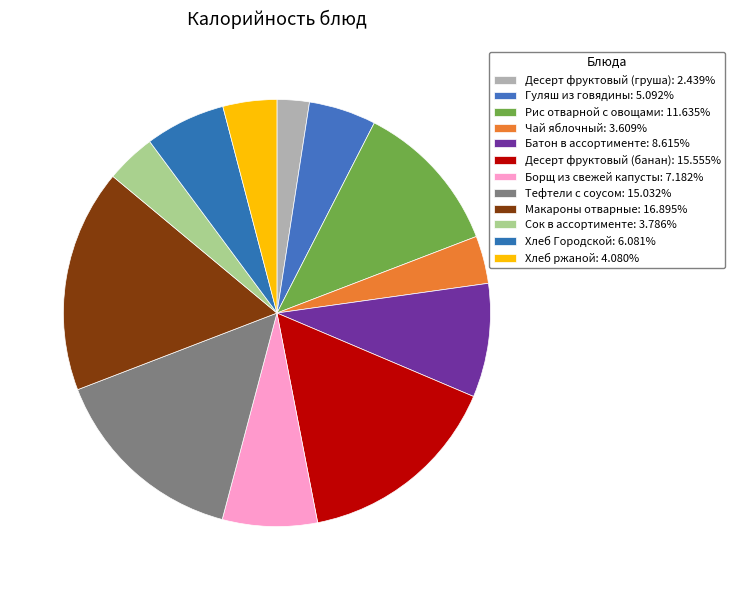

Do Рис отварной с овощами and Гуляш из говядины together represent more than half of the pie?

No